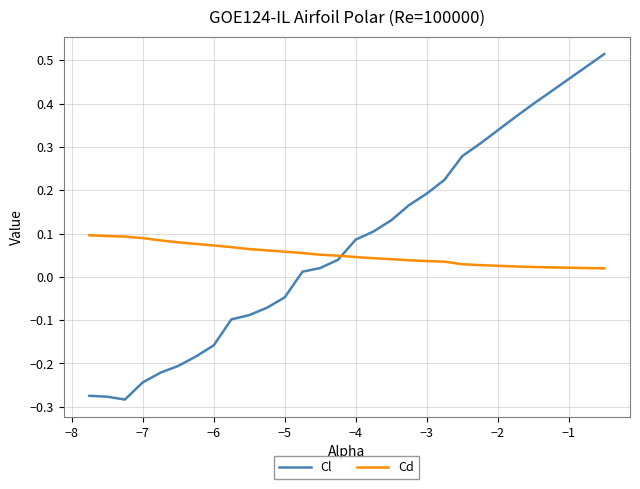

Which series has the largest range (max minus min)?

Cl